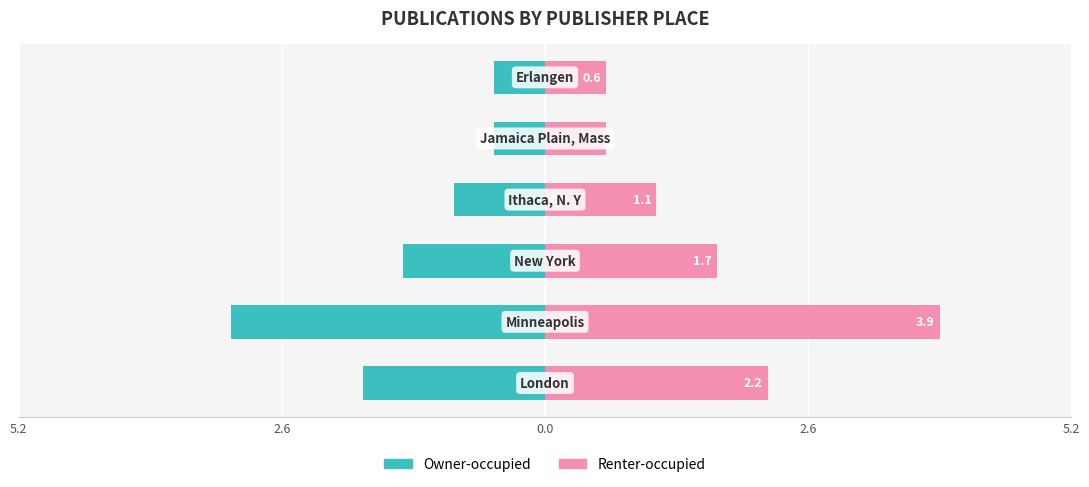

Count the number of data series in this chart.

2